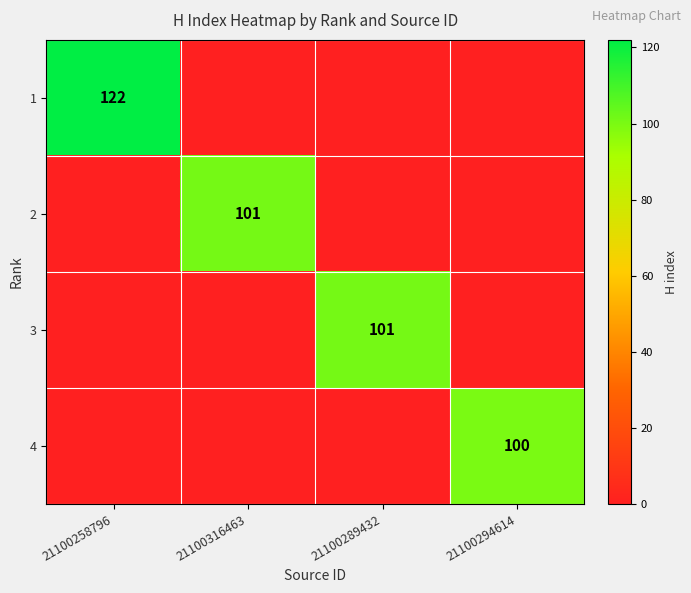

Between 21100316463 and 21100294614, which is larger?

21100316463